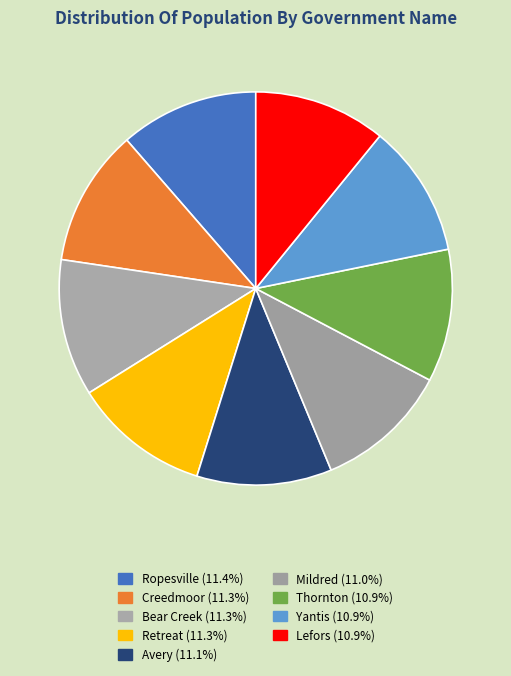

Is it true that Avery is 21% of the pie?

False